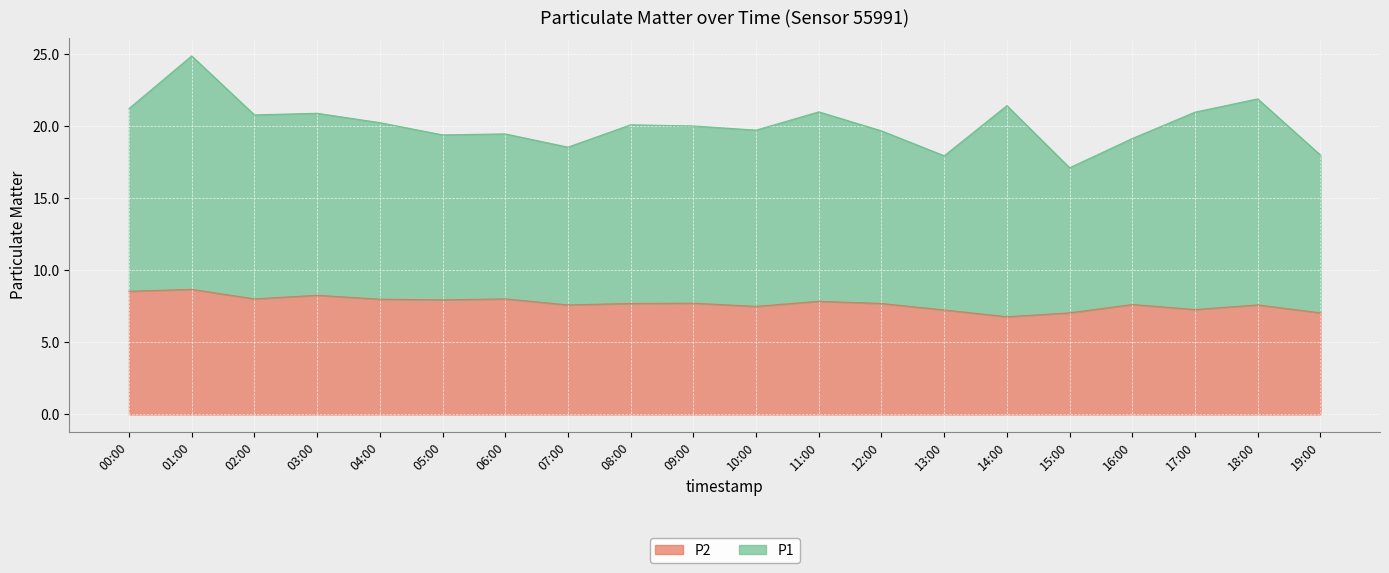

What value does the data have at 16:00?

7.6